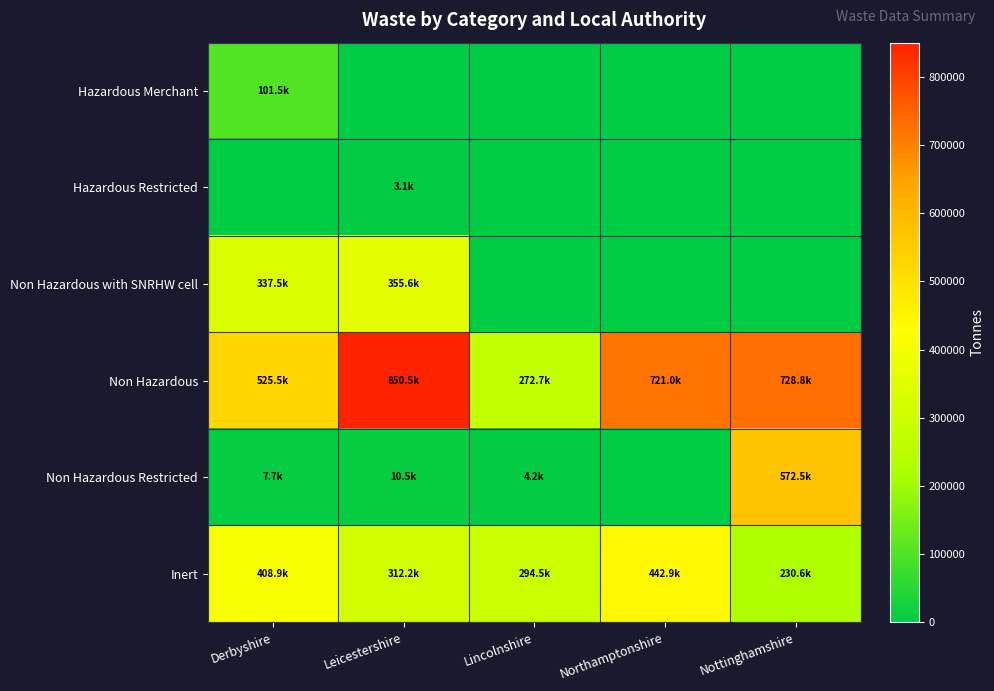

What is the total value across all series at Derbyshire?

1381014.2